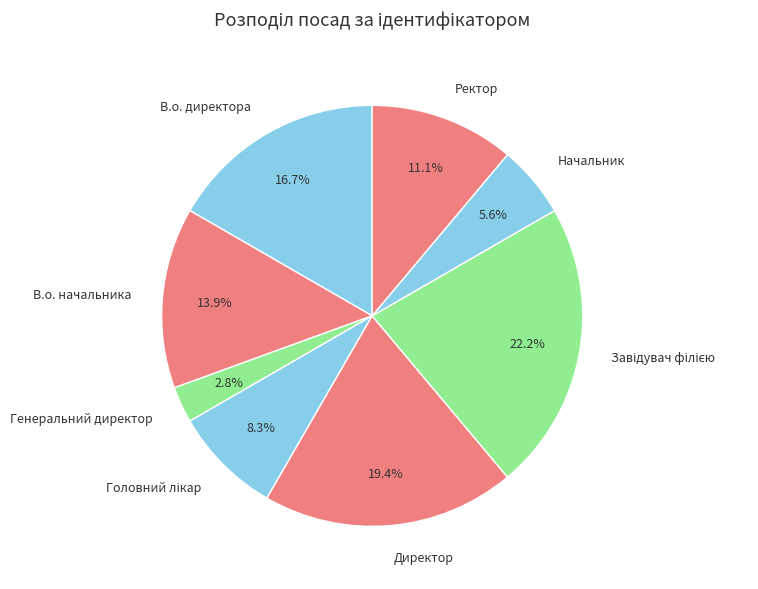

How much of the chart is everything except Ректор?

88.9%